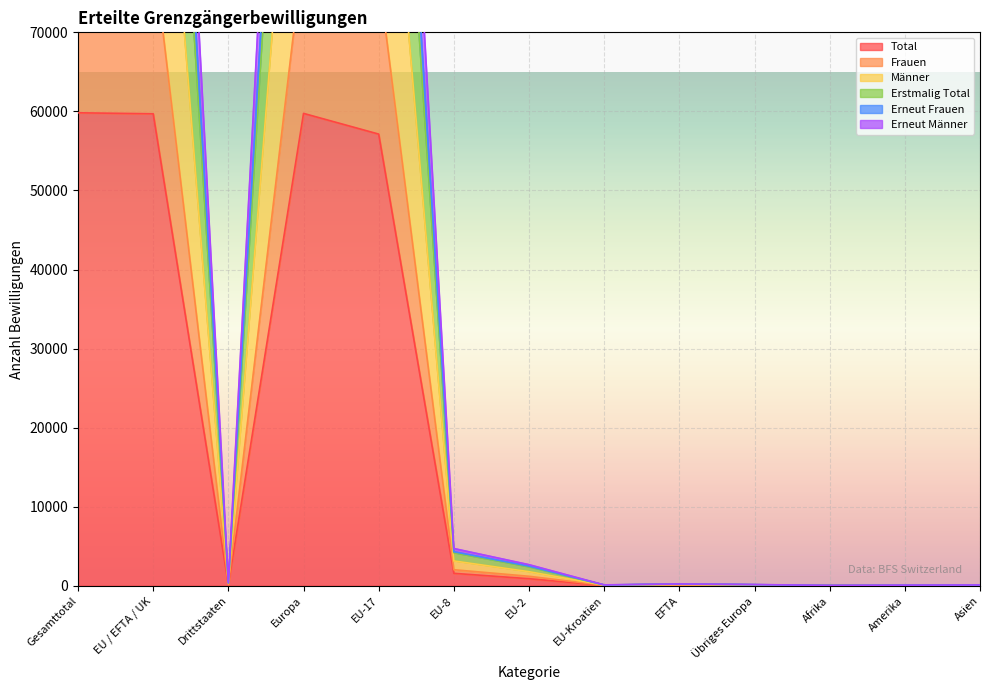

At which category does the chart reach its minimum across all series?

Afrika